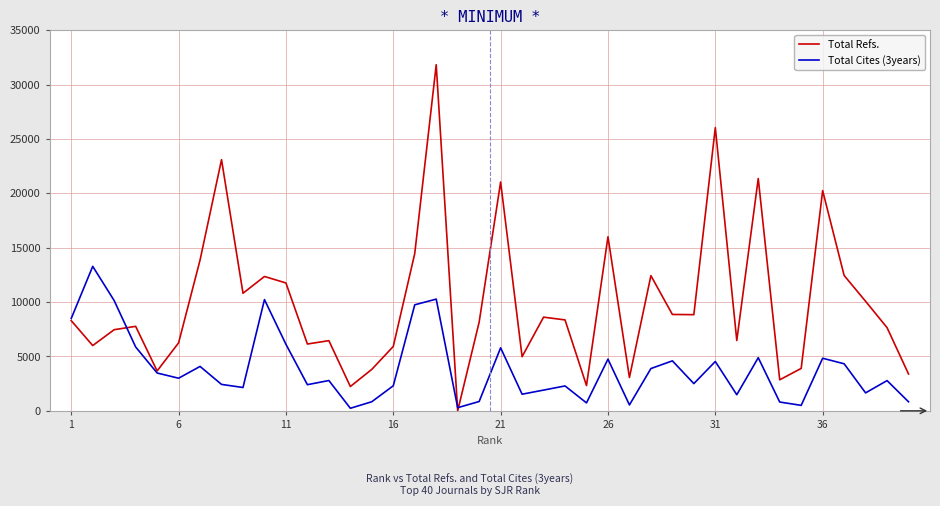

Which series has the largest total across all categories?

Total Refs.